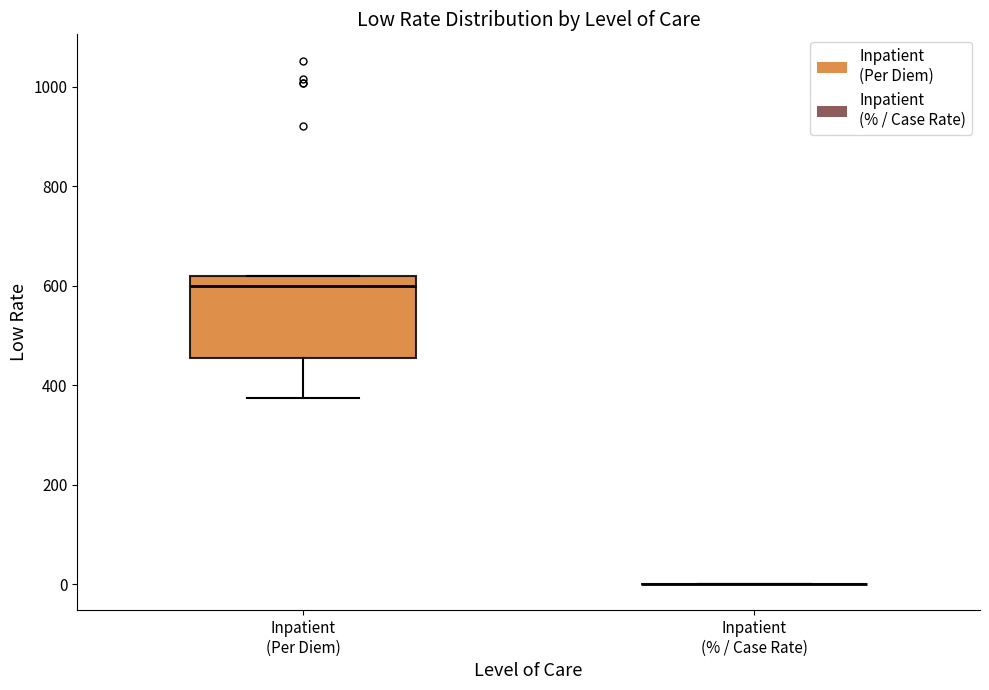

Comparing the boxes themselves (not the whiskers), which one is the tallest?

Inpatient (Per Diem)